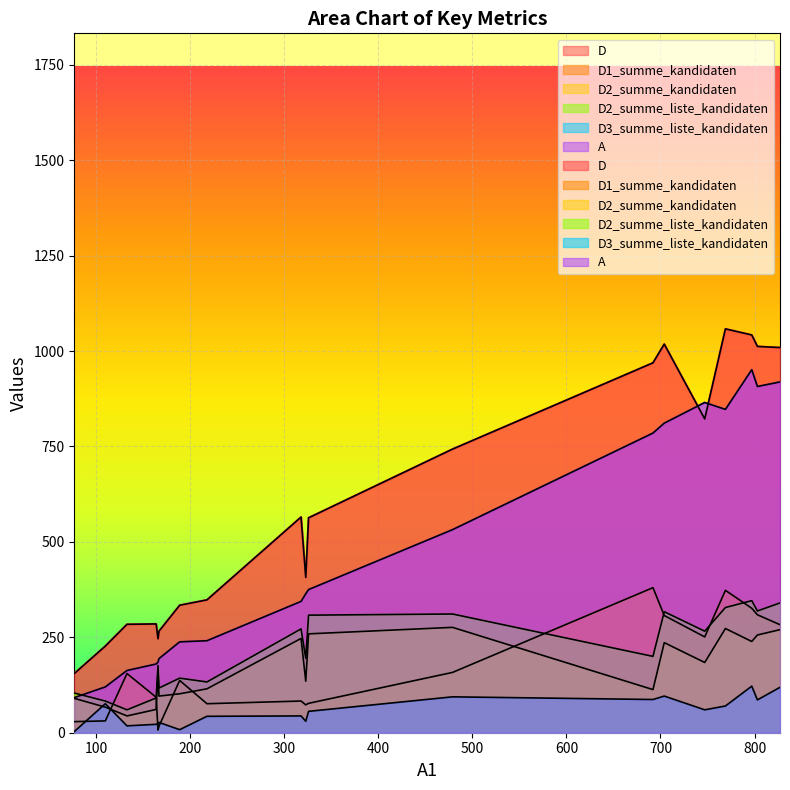

How many values in the D2_summe_kandidaten series are below 184?

10